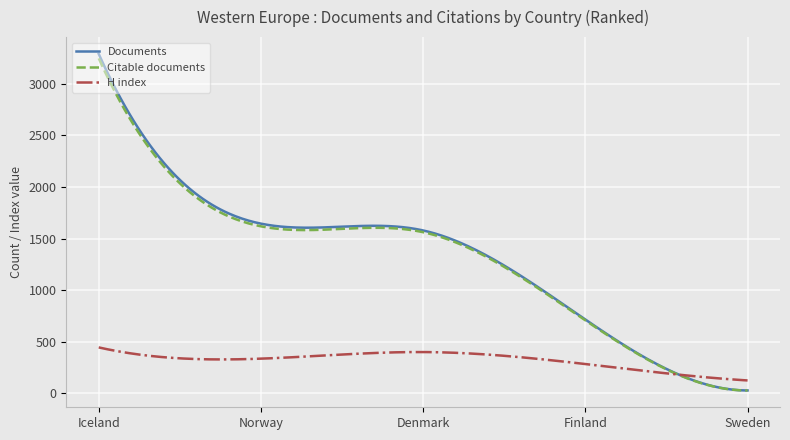

What is the highest value of the Documents series?

3289.0